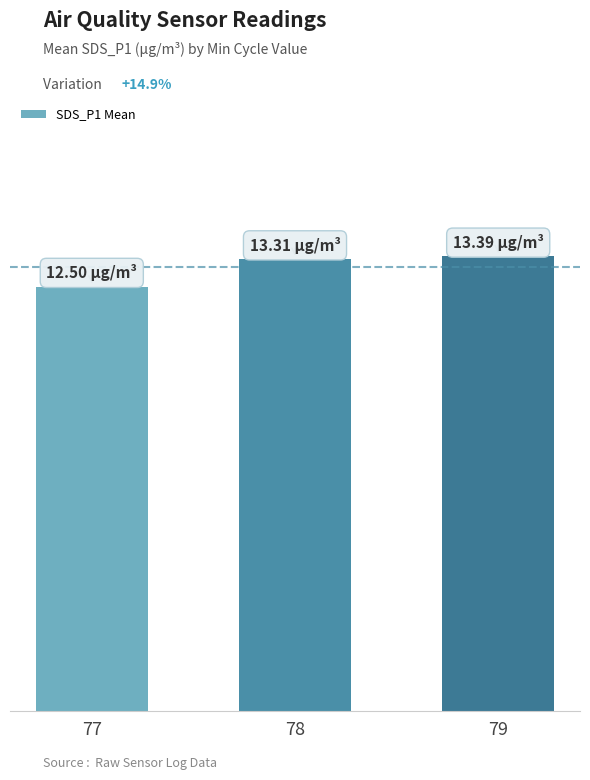

The chart shows a value of 20.3 at 79. True or false?

False